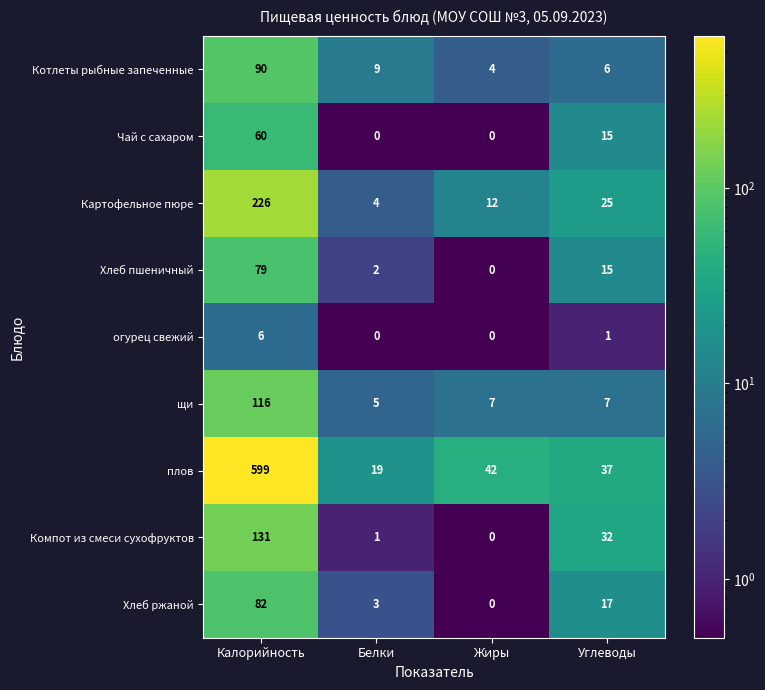

How many series are shown in this chart?

9